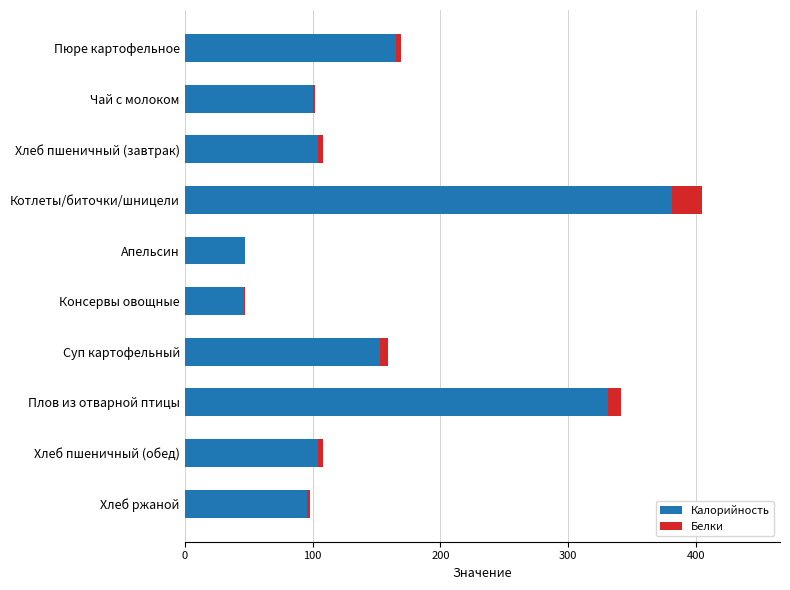

At which label does Калорийность reach its peak?

Котлеты/биточки/шницели